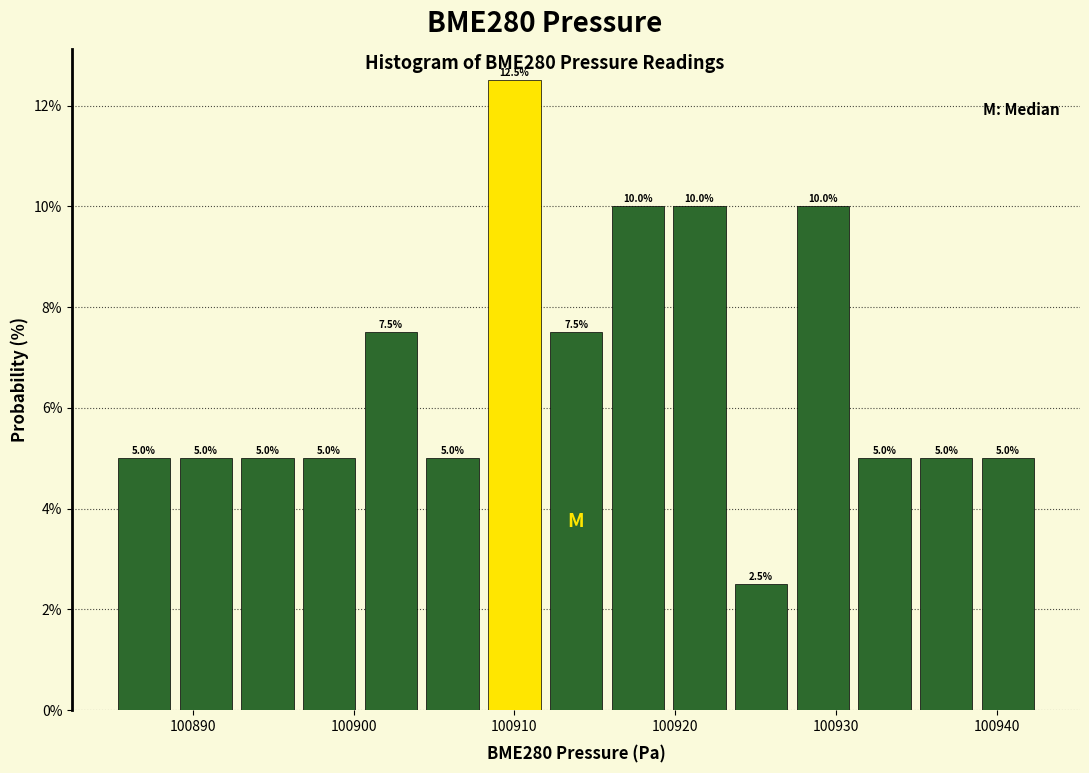

Read against the x-axis, roughly where is the centre of the tallest bar?

100910